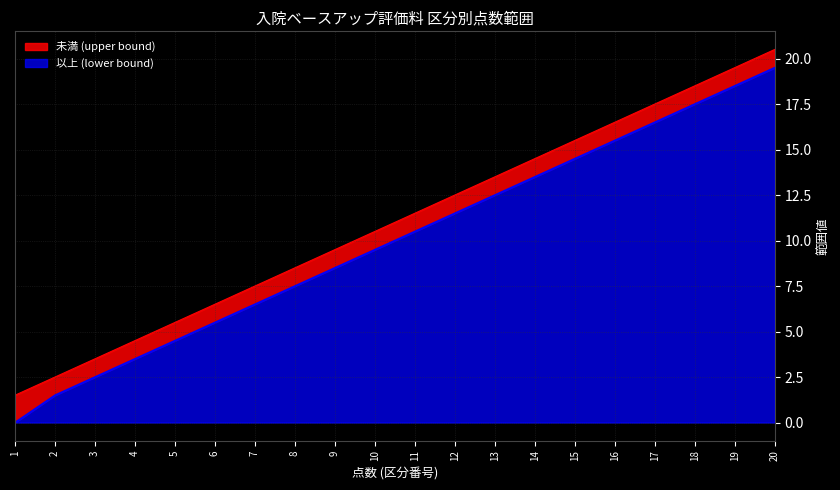

What is the spread (max minus min) of values at 2?

1.0